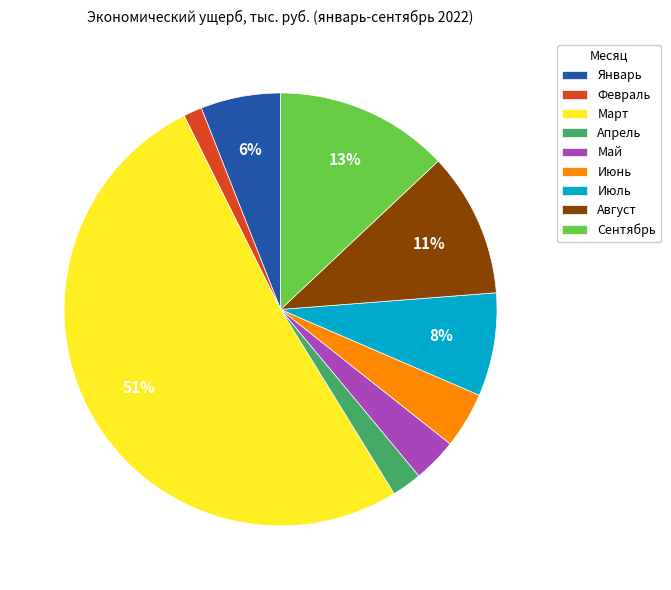

What is the smallest slice in the pie chart?

Февраль